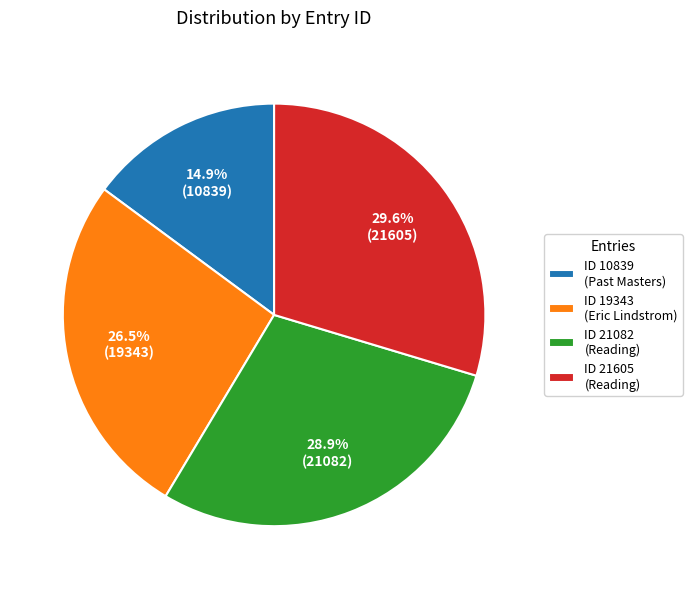

Is there any slice that represents more than half of the pie?

No